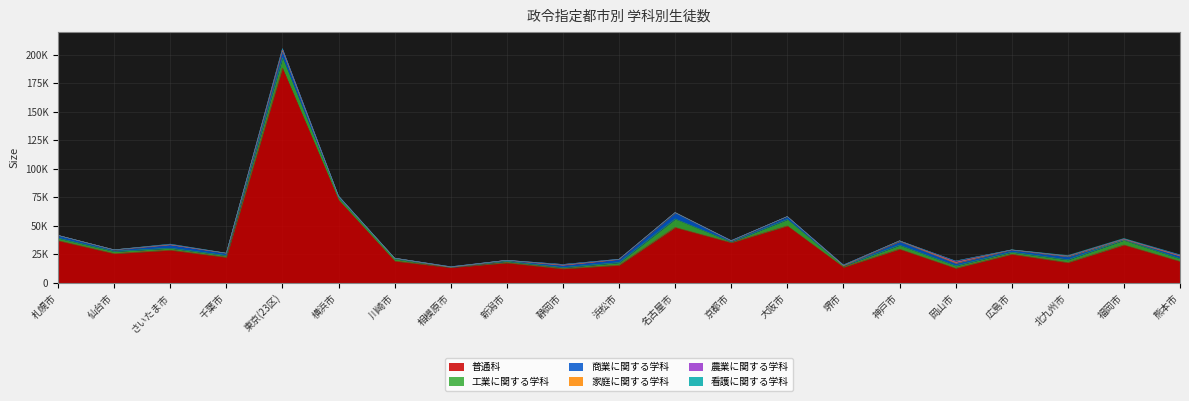

At which label does 工業に関する学科 reach its peak?

東京(23区)